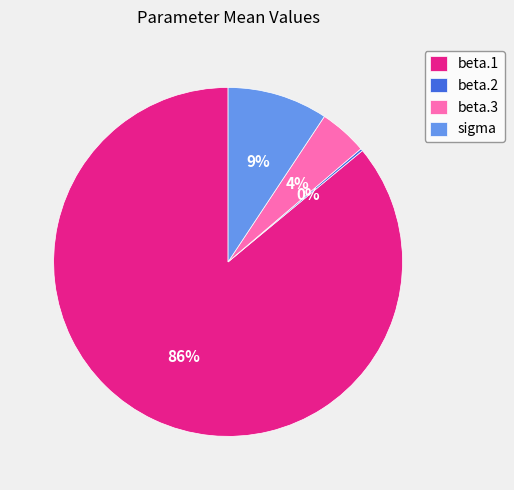

To the nearest percent, what is the average slice percentage?

25%